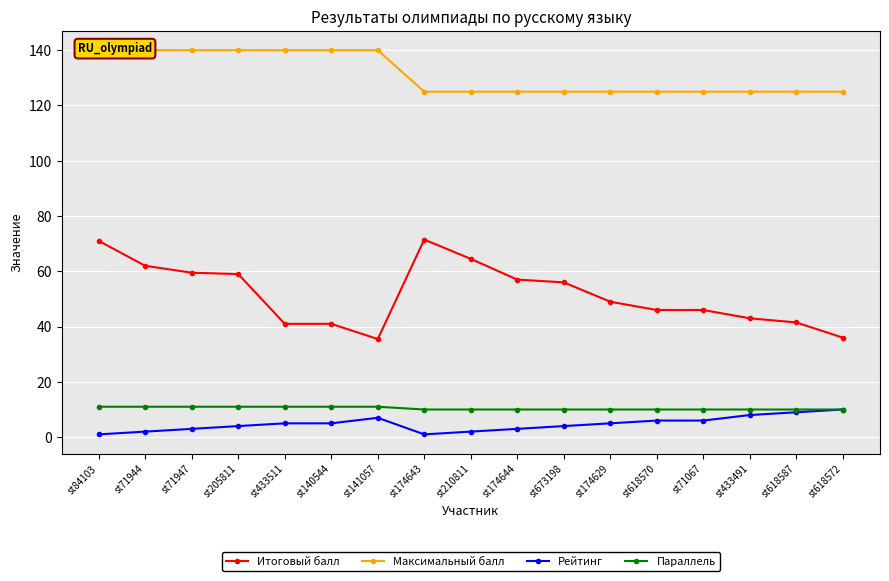

True or false: Итоговый балл has more than 2 points higher than both neighbors.

False